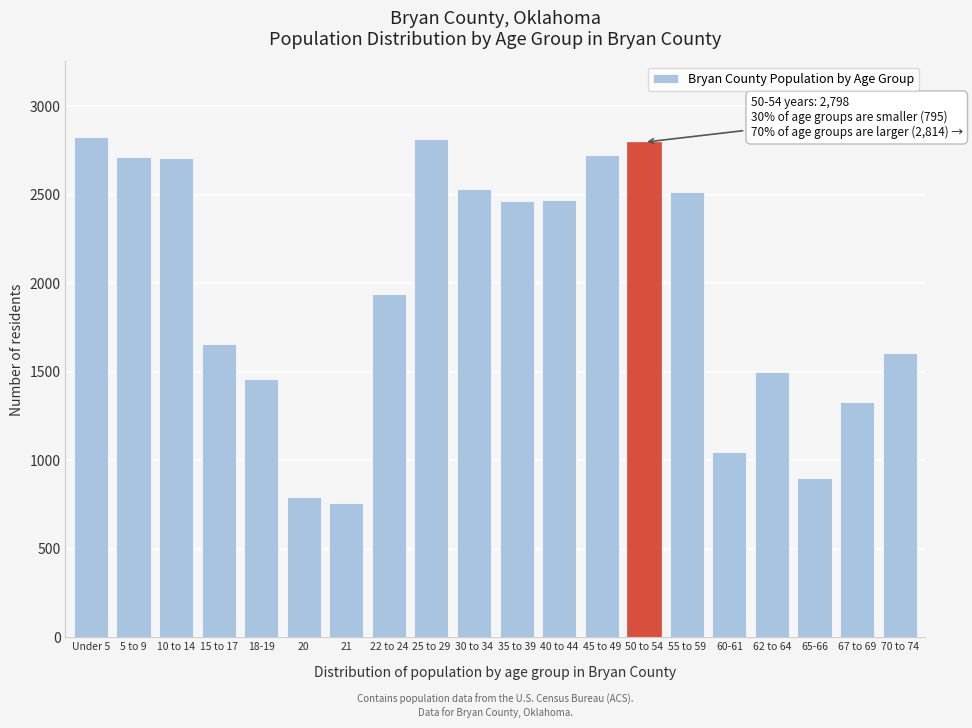

What is the greatest value displayed?

2830